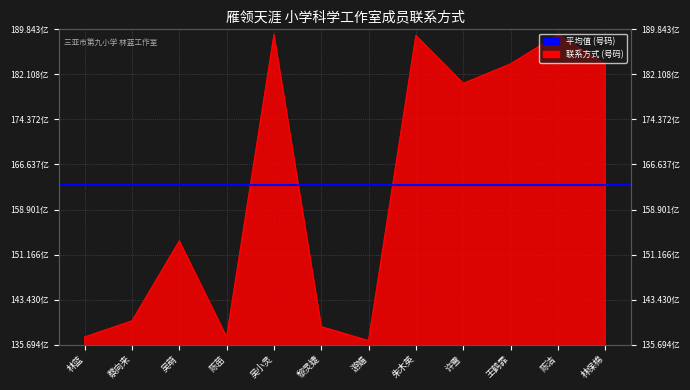

List the labels in order of value, smallest first.

游媚, 陈苗, 林蓝, 黎灵婕, 蔡向来, 吴萌, 许雪, 王鹤霏, 林保棉, 朱木英, 陈洁, 吴小灵